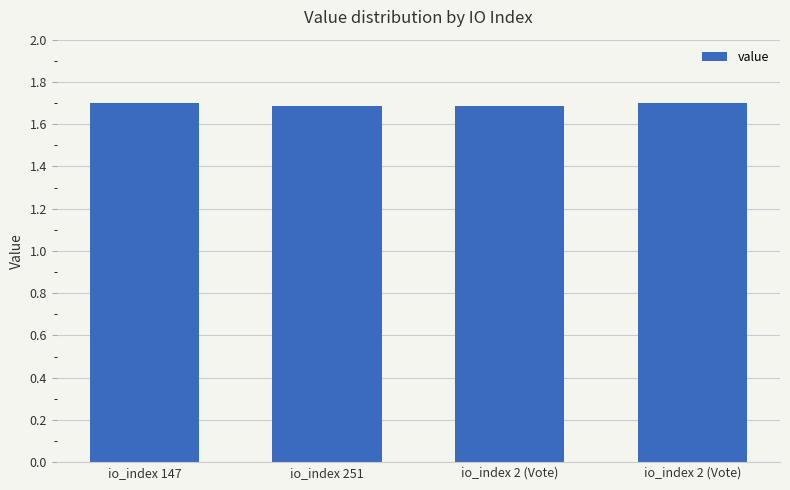

How many bars are there in total?

4